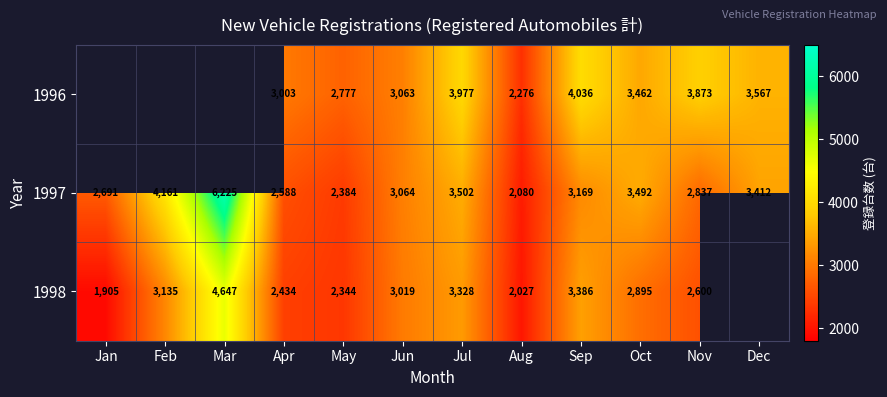

Is the value of 1997 at Jul greater than the value of 1998 at Feb?

Yes